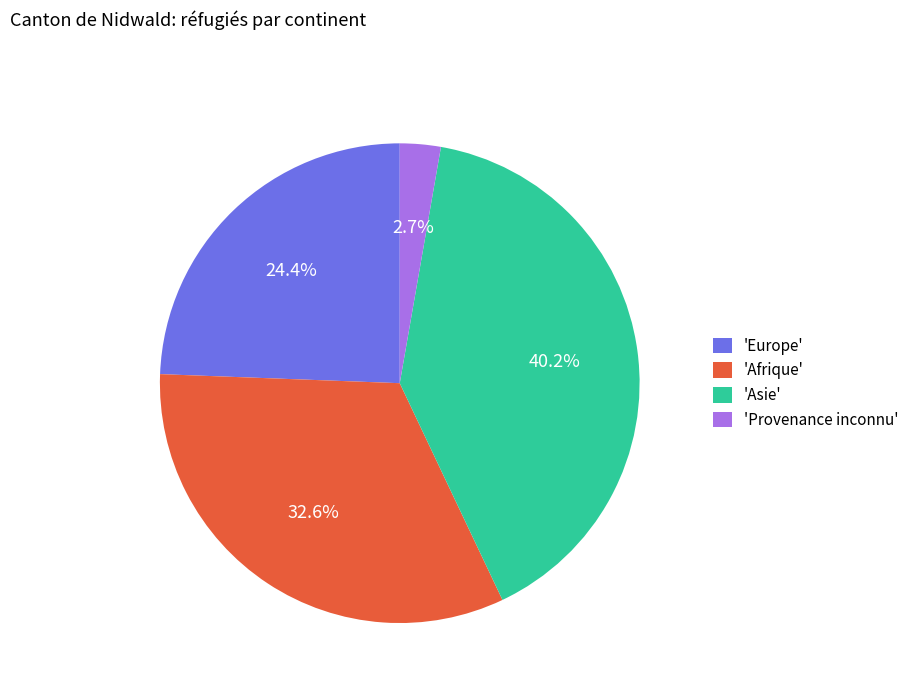

Rank the categories by value from highest to lowest.

'Asie', 'Afrique', 'Europe', 'Provenance inconnu'